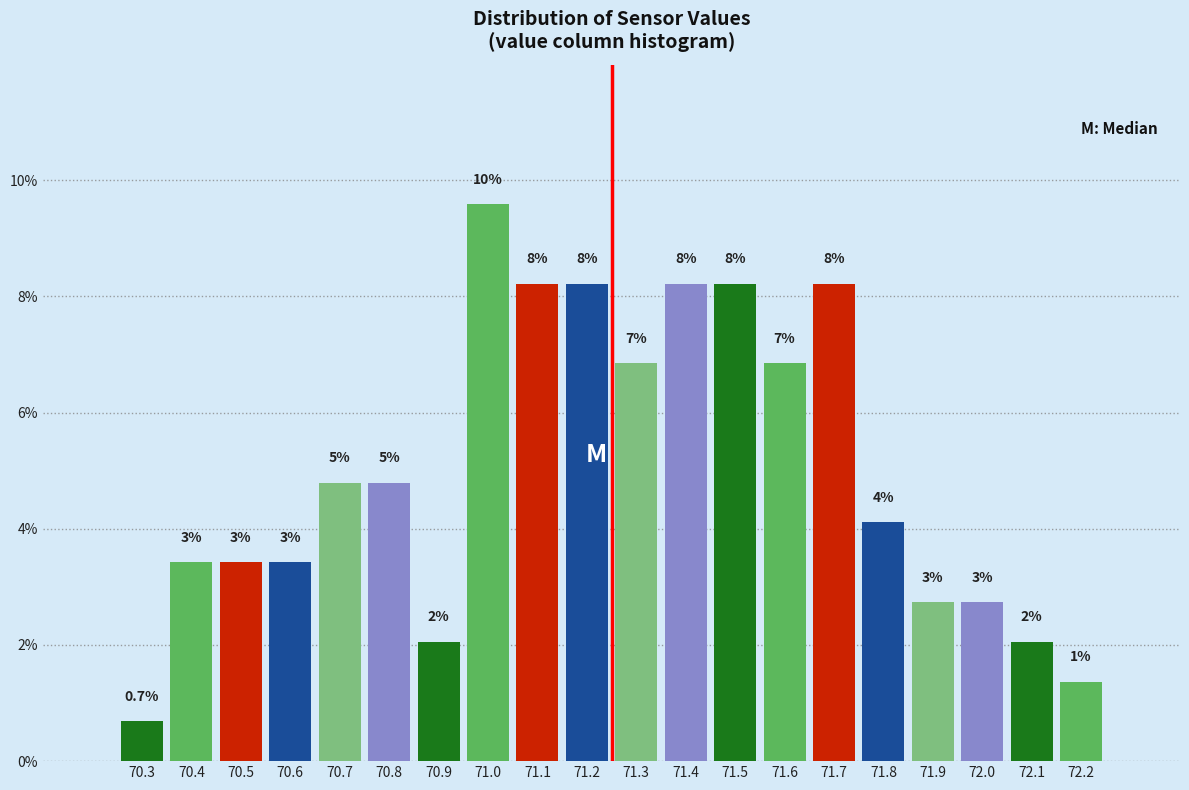

How many bars are there in total?

20